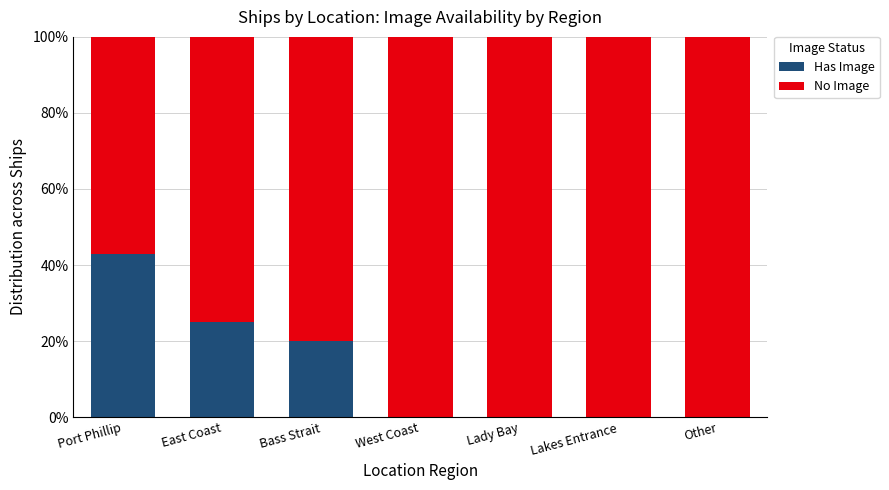

Reading left to right, transcribe the values for Has Image.

Port Phillip=42.9	East Coast=25.0	Bass Strait=20.0	West Coast=0.0	Lady Bay=0.0	Lakes Entrance=0.0	Other=0.0